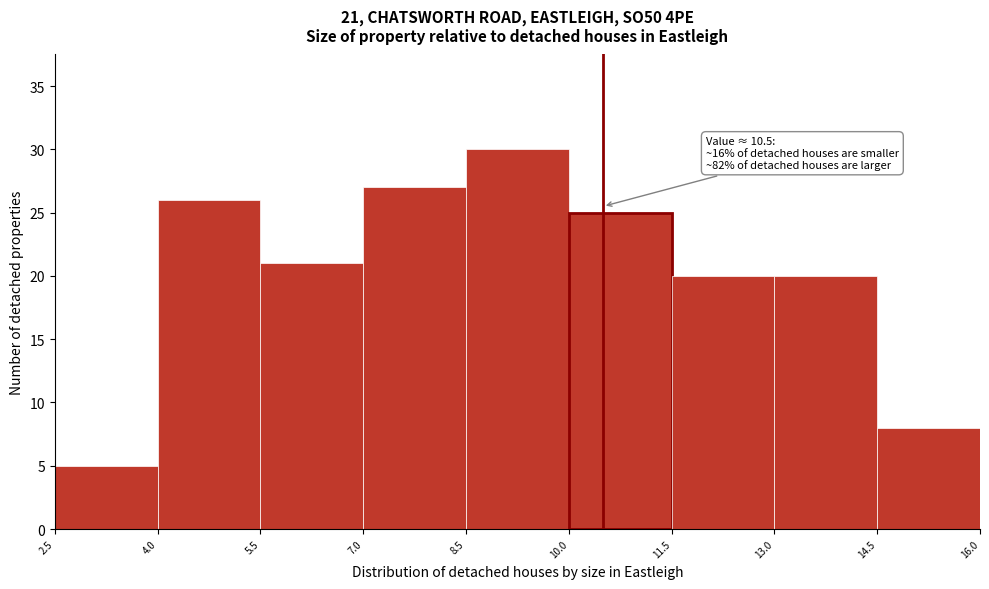

Over which range of the x-axis is the bar tallest?

8.5 to 10.0